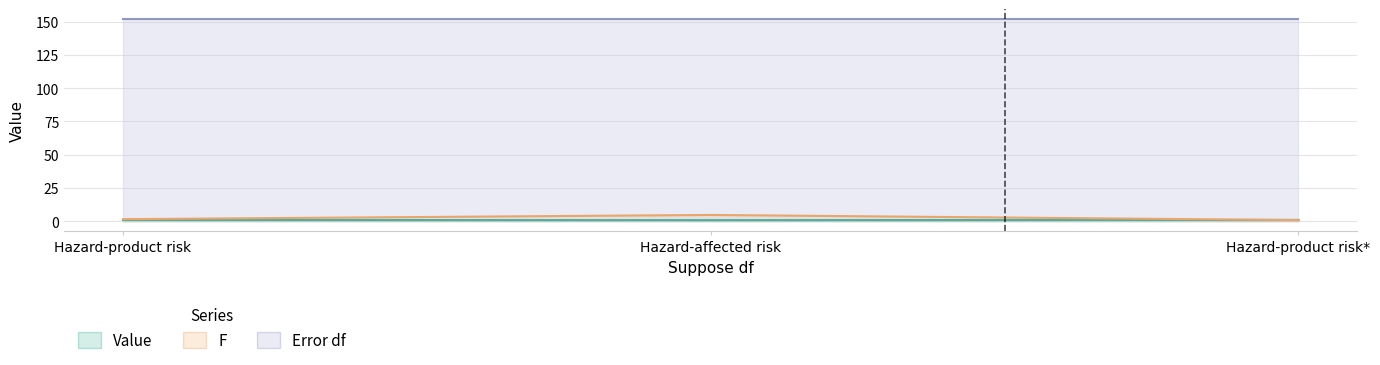

At which category is the sum across all series the highest?

Hazard-affected risk